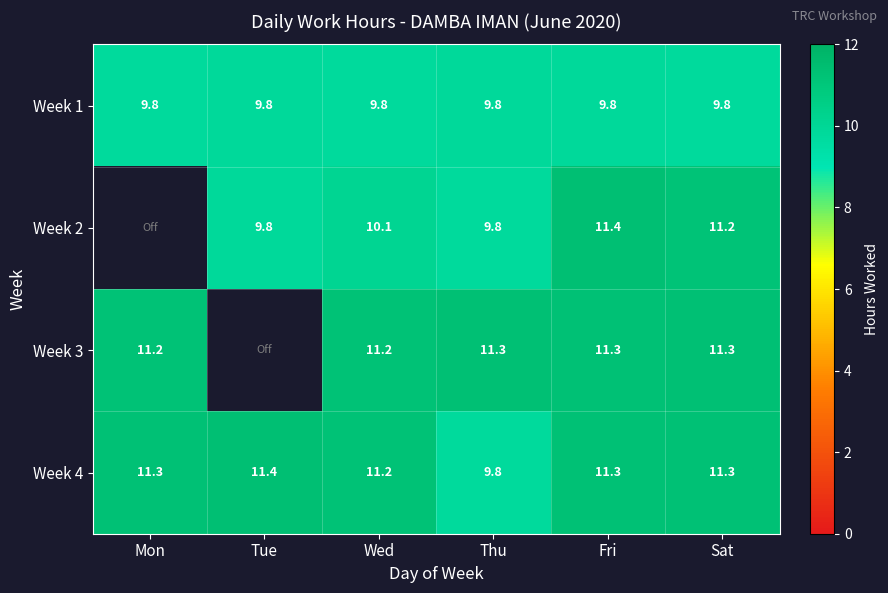

The Week 3 series shows 5.5 at Fri. True or false?

False